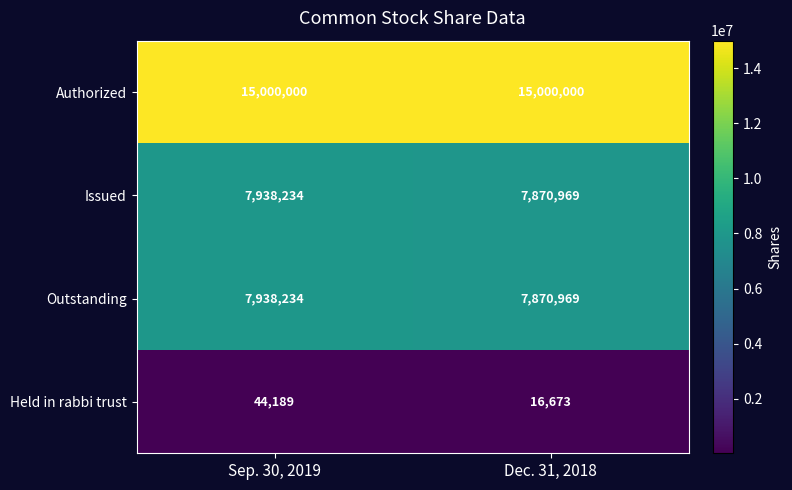

True or false: Held in rabbi trust has a value of 44189 at Sep. 30, 2019.

True